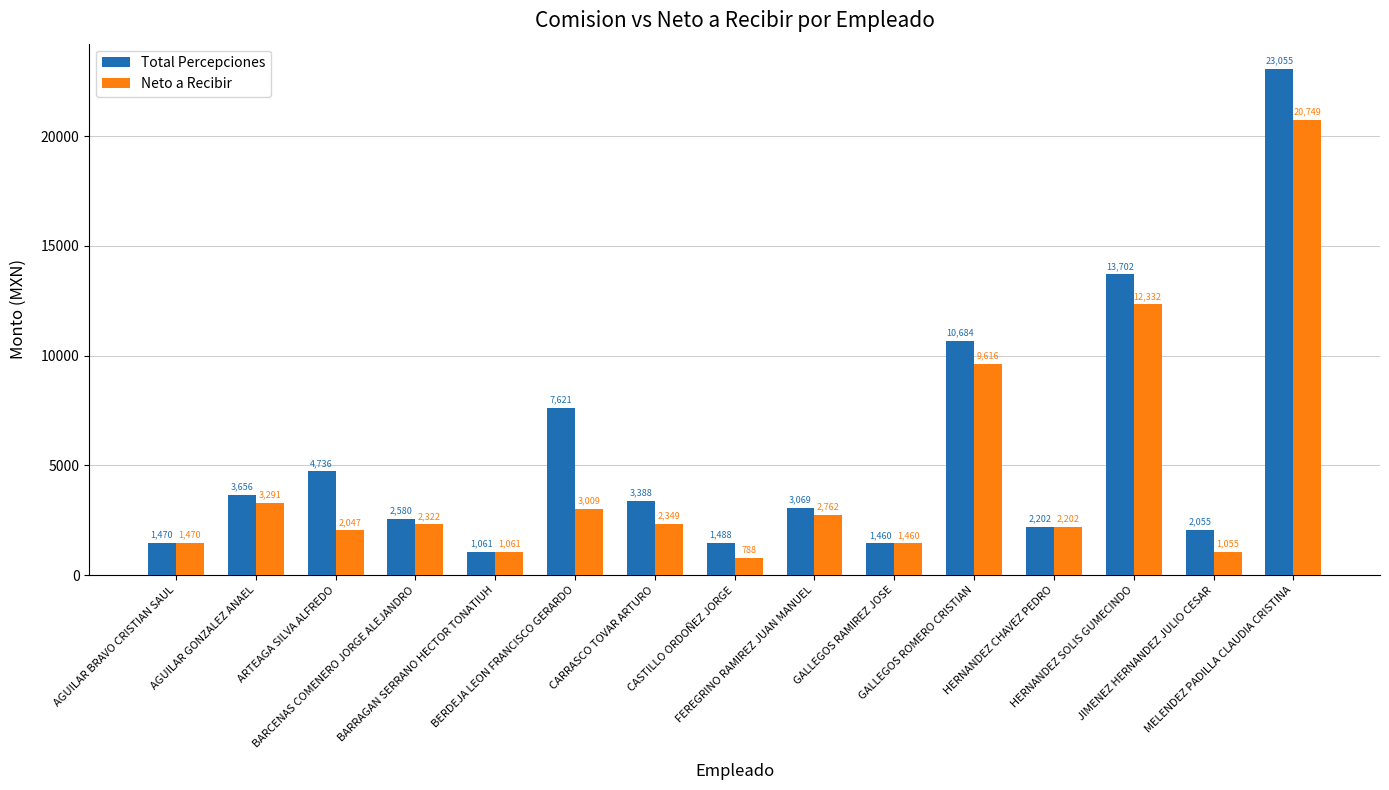

How many groups of bars are there?

15